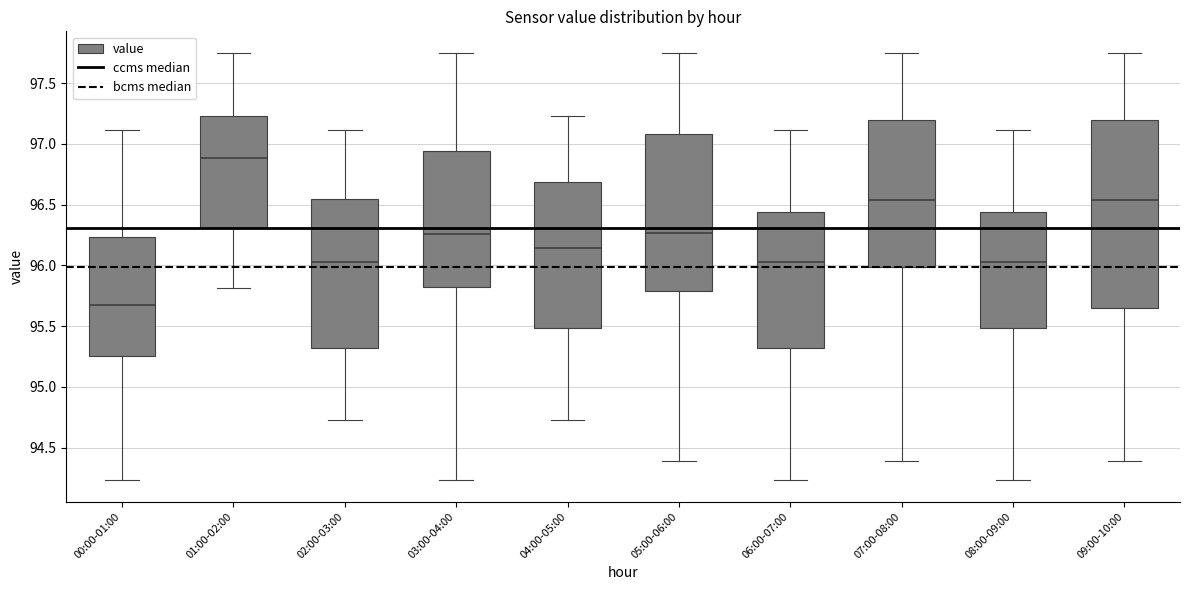

Which box is the tallest, from its lower edge to its upper edge?

09:00-10:00